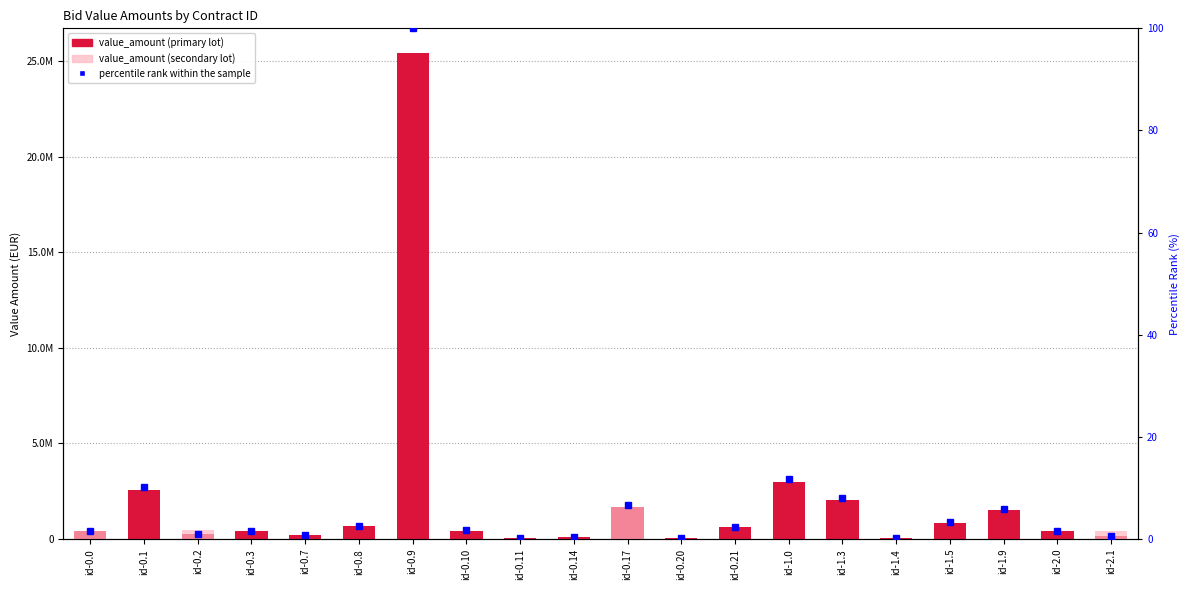

At which category is the sum across all series the highest?

id-0.9